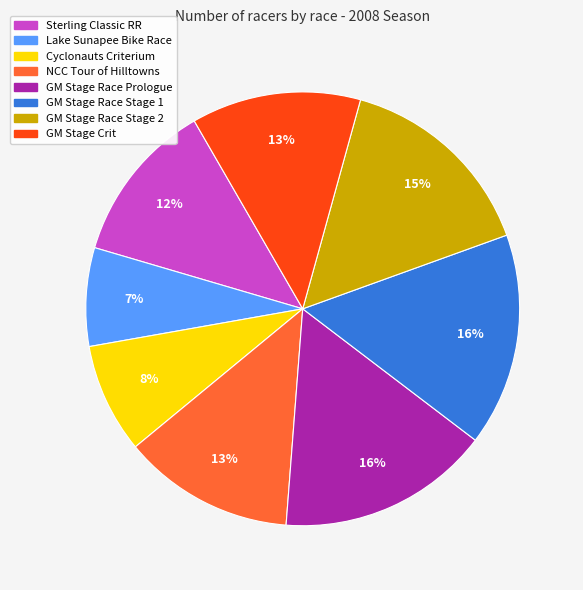

Is there a majority slice in this chart?

No